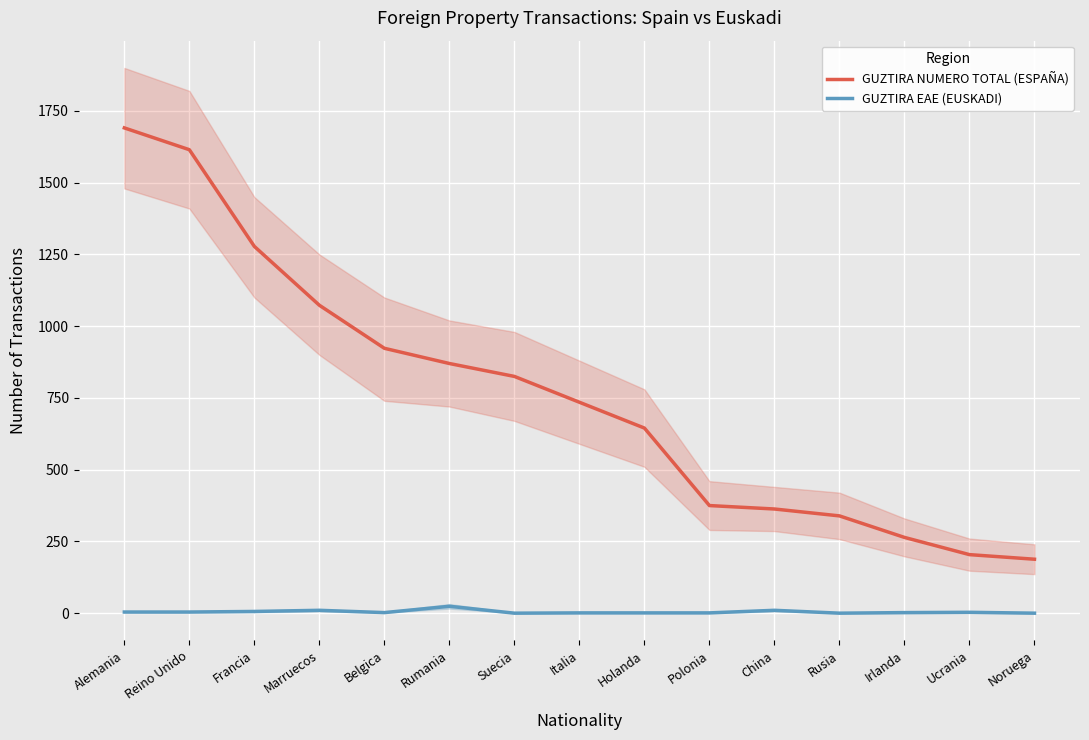

Is it true that GUZTIRA NUMERO TOTAL (ESPAÑA) equals 264 at Irlanda?

True